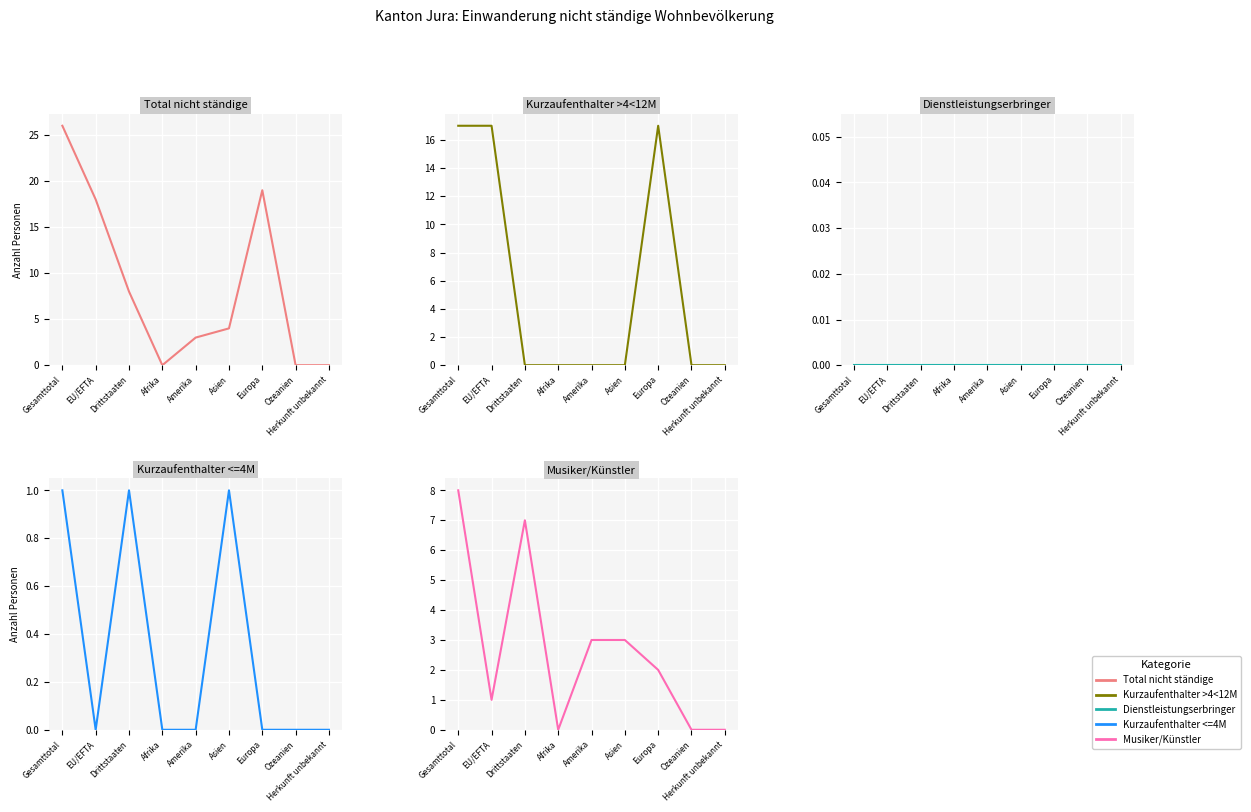

At which label is Musiker/Künstler closest to 4?

Amerika